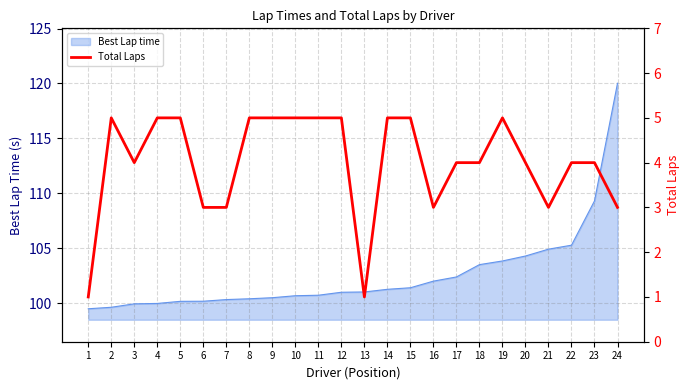

Which category has the highest value in the Best Lap time series?

24